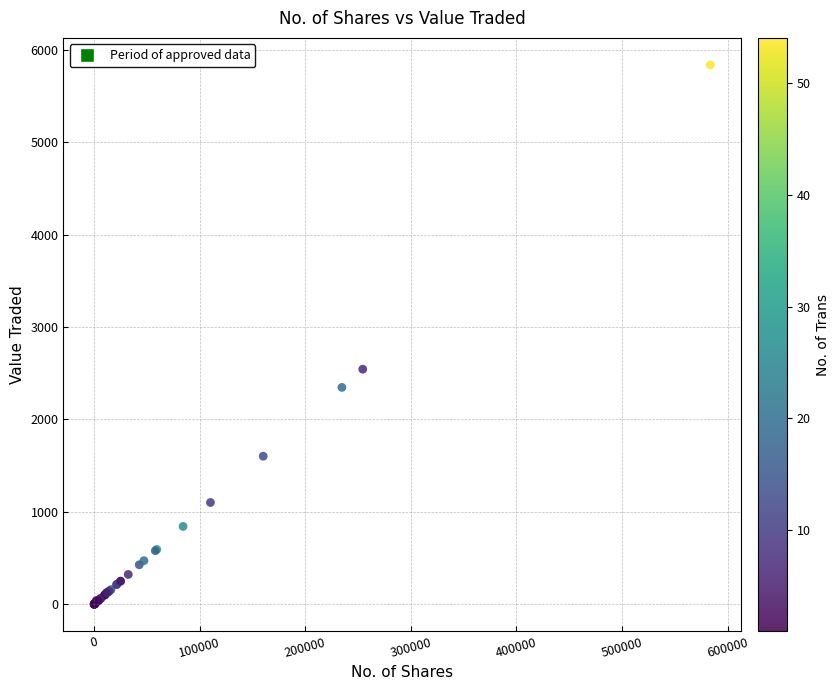

What Y value in the scatter plot is closest to 2919?

2544